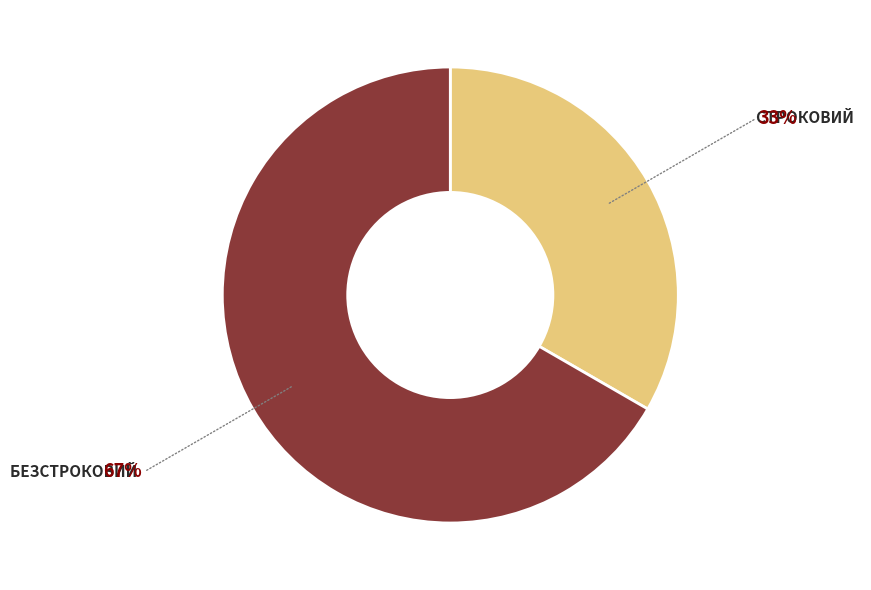

How many slices are in this pie chart?

2